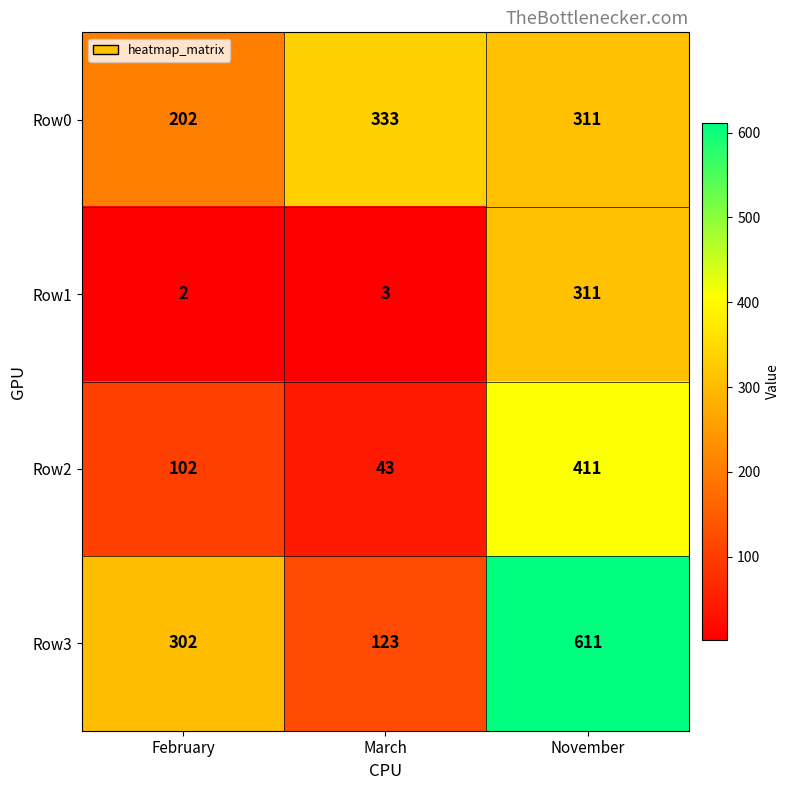

Rank the series by their maximum value, from highest to lowest.

Row3, Row2, Row0, Row1